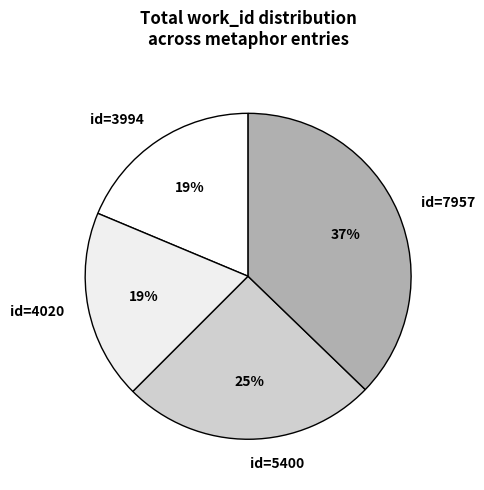

To the nearest percent, what percentage of the pie is id=4020?

19%